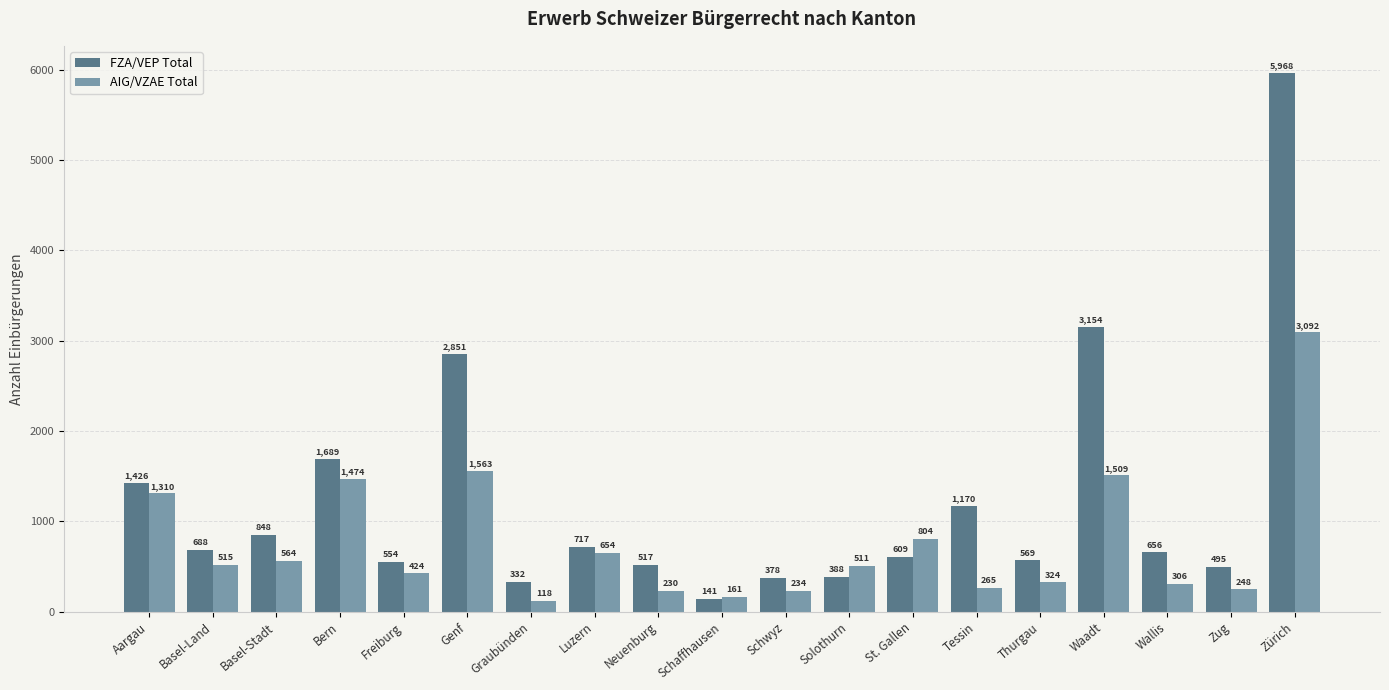

At which category does the chart reach its peak across all series?

Zürich